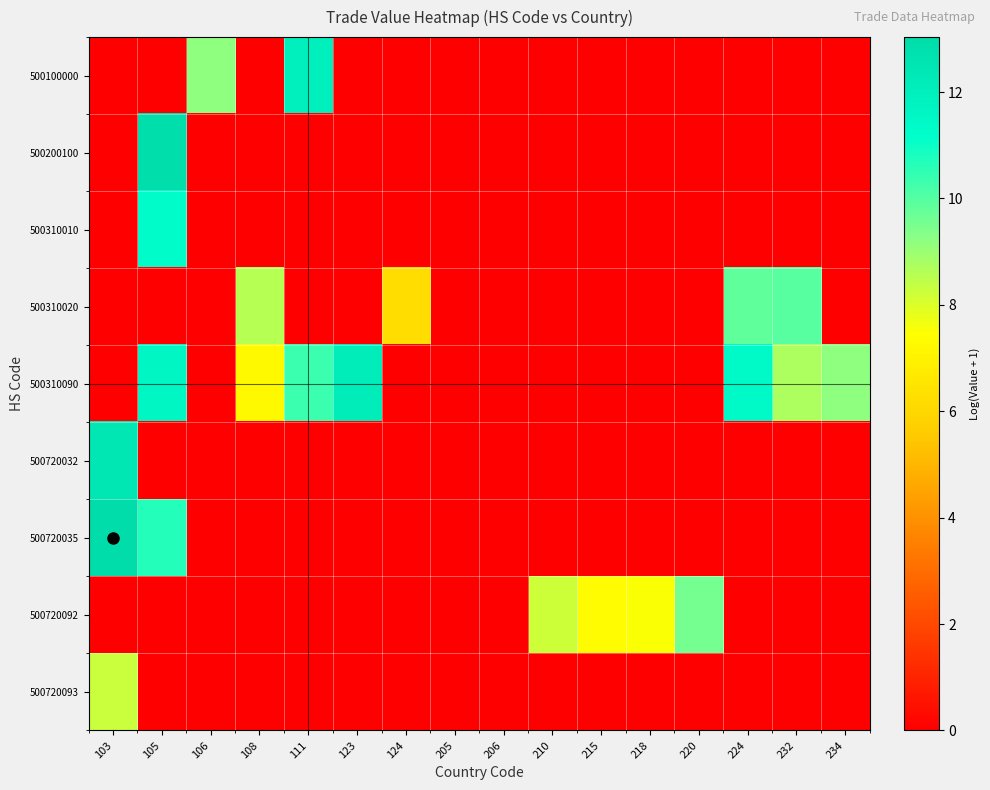

At how many categories does at least one series exceed 9?

9